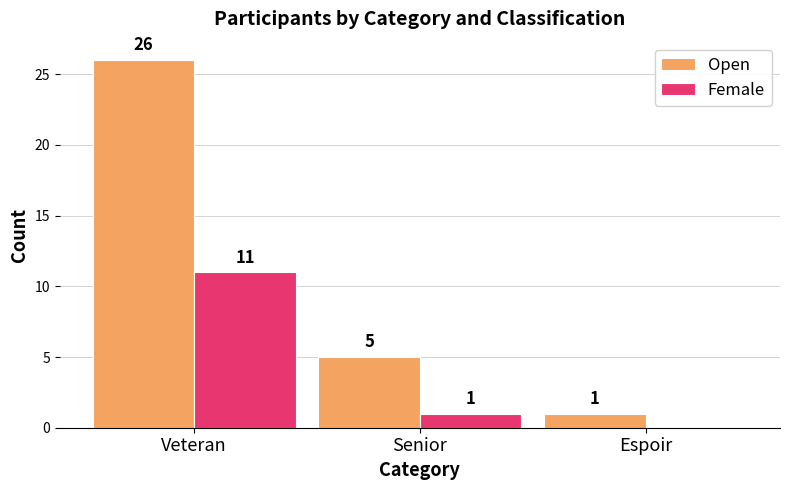

Does the chart contain stacked bars?

No